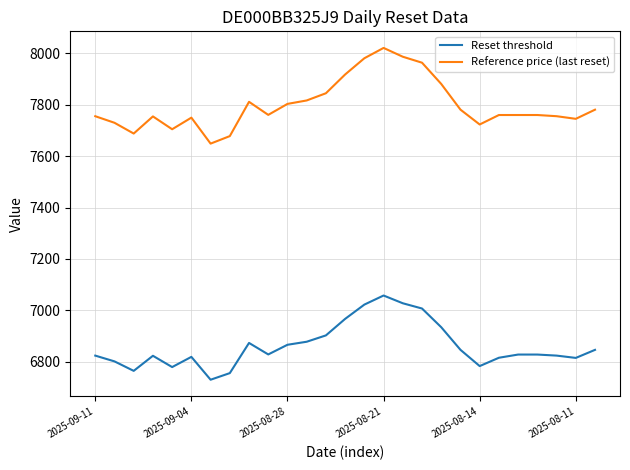

How many distinct data groups are displayed?

2